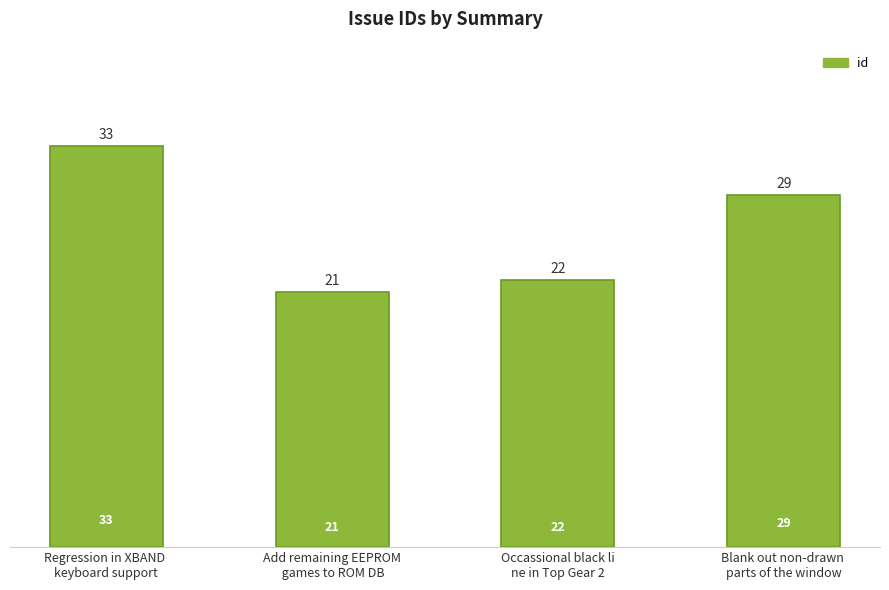

Reading left to right, transcribe all the data shown in this chart.

33	21	22	29